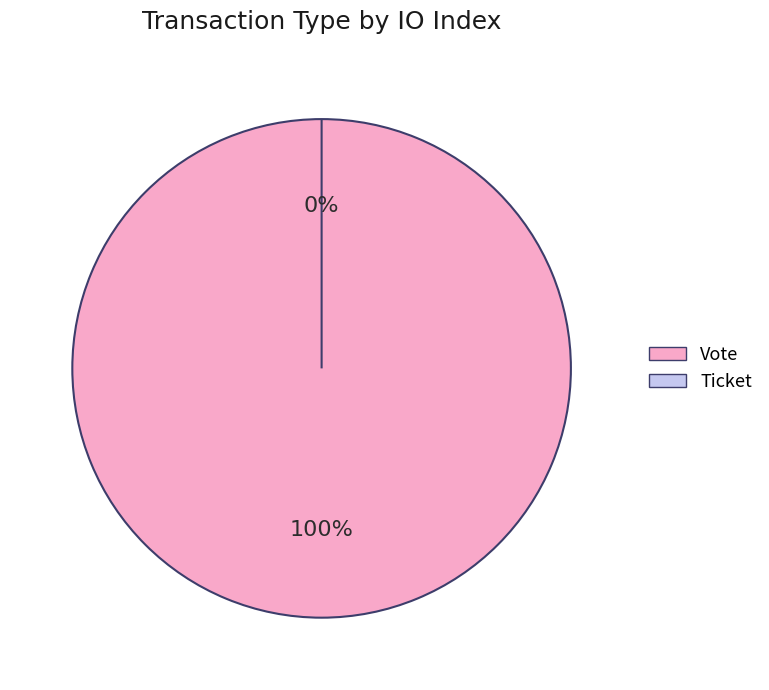

To the nearest percent, what is the difference between the largest and smallest slice percentages?

100%